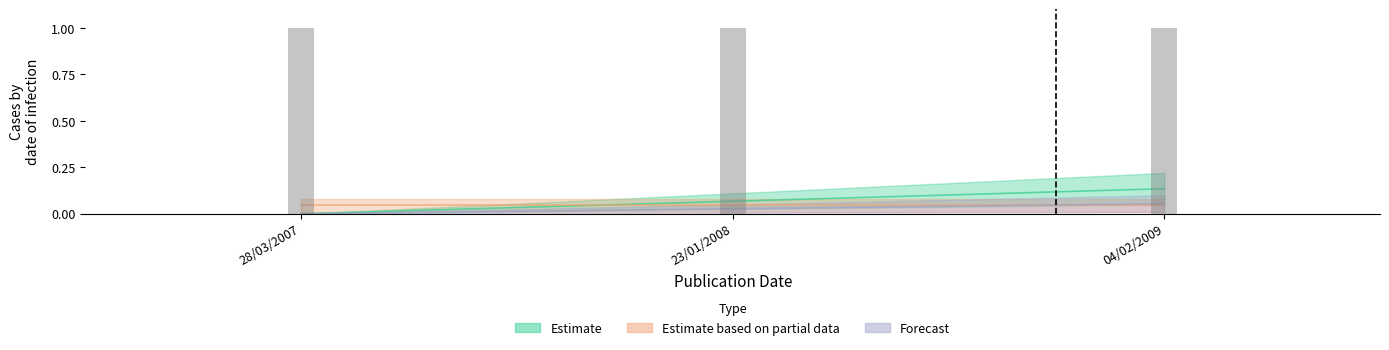

List the labels in order of year value, smallest first.

28/03/2007, 23/01/2008, 04/02/2009